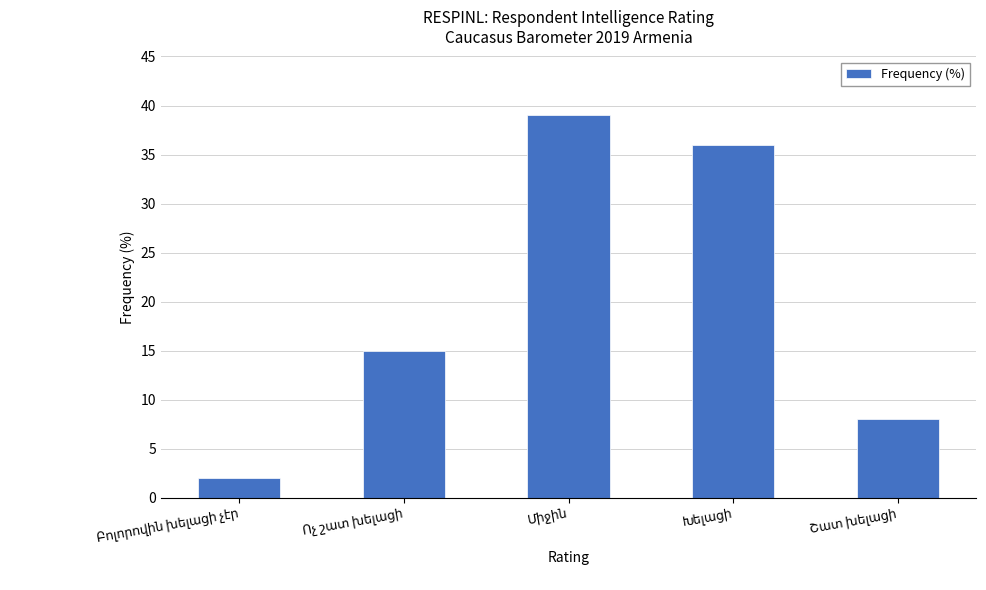

What is the value of the 5th bar from the left?

8